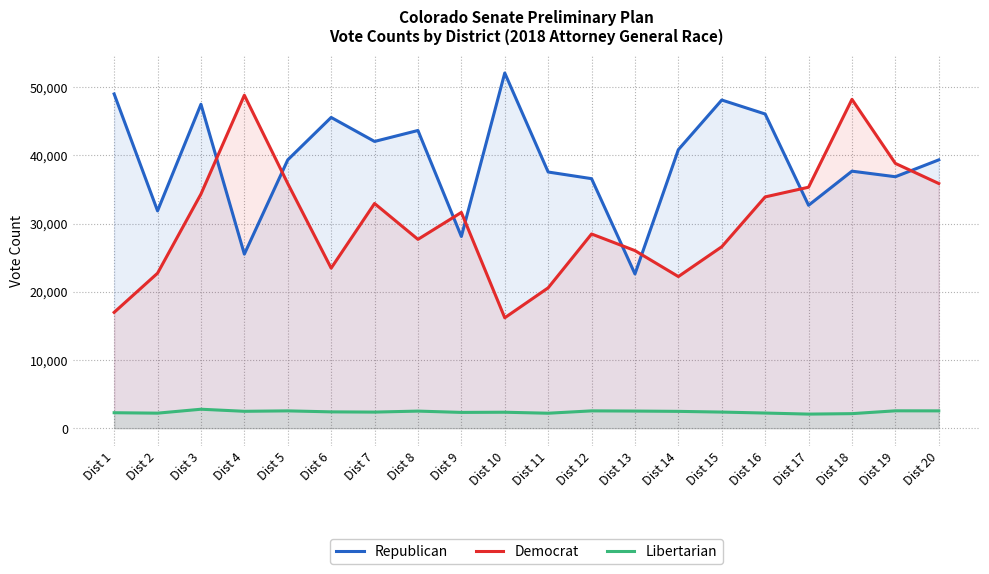

True or false: Democrat and Libertarian intersect in this chart.

False